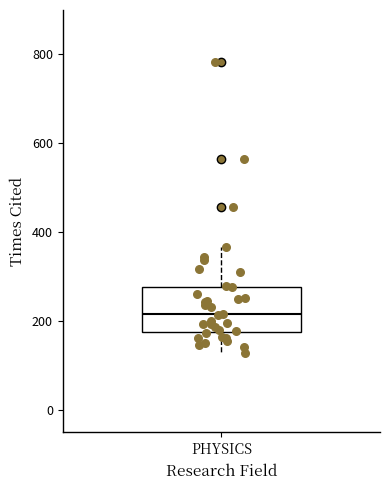

Read this box plot against the y-axis: the position of the median line, the range covered by the box, and the ends of both whiskers. The values are not printed on the chart, so give them approximately, as read against the axis.

median 220, box 180 to 280, whiskers 120 to 360